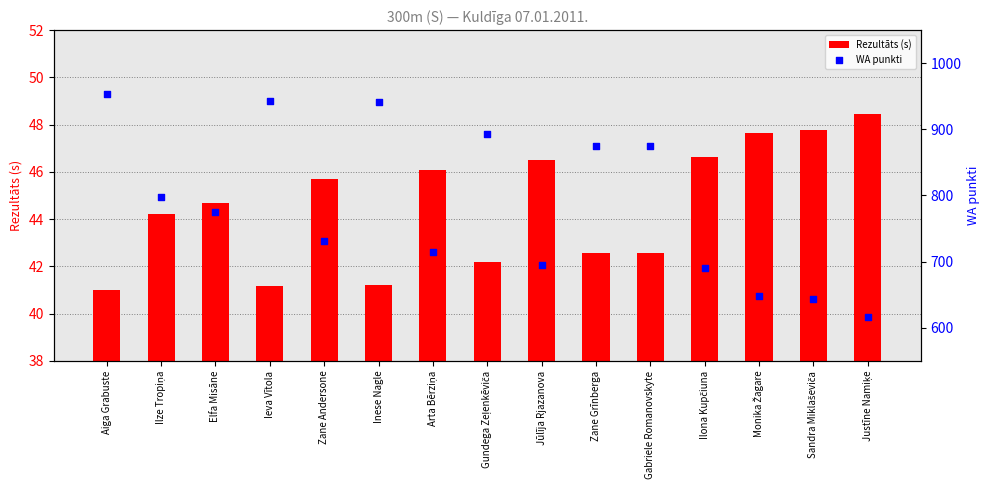

What are all the series names shown in the legend?

Rezultāts (s), WA punkti